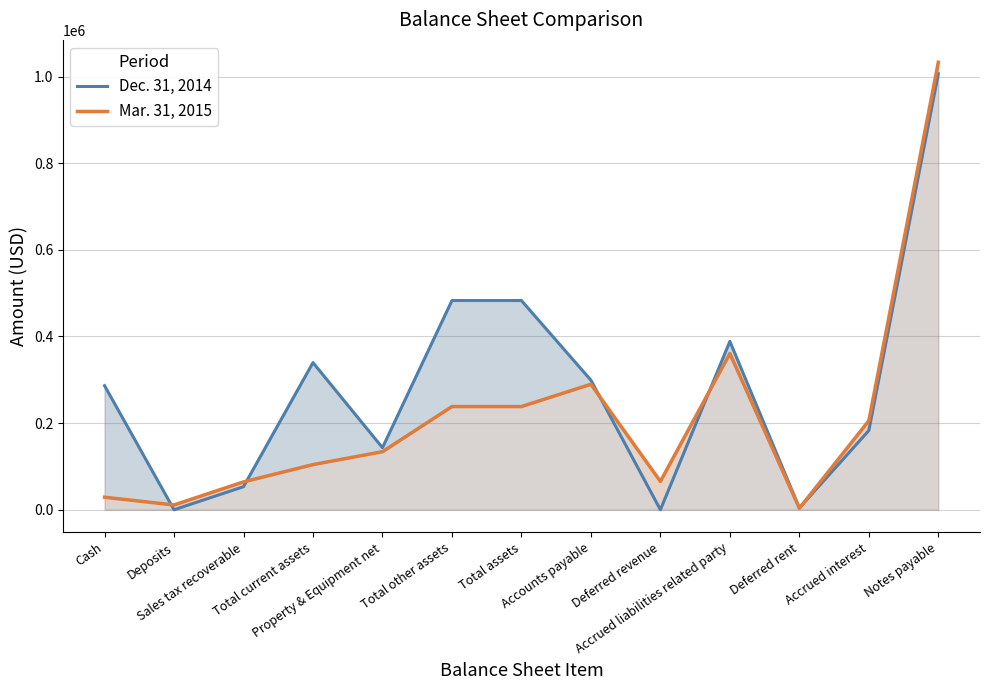

What is the difference between the second highest and minimum values in the Mar. 31, 2015 series?

357208